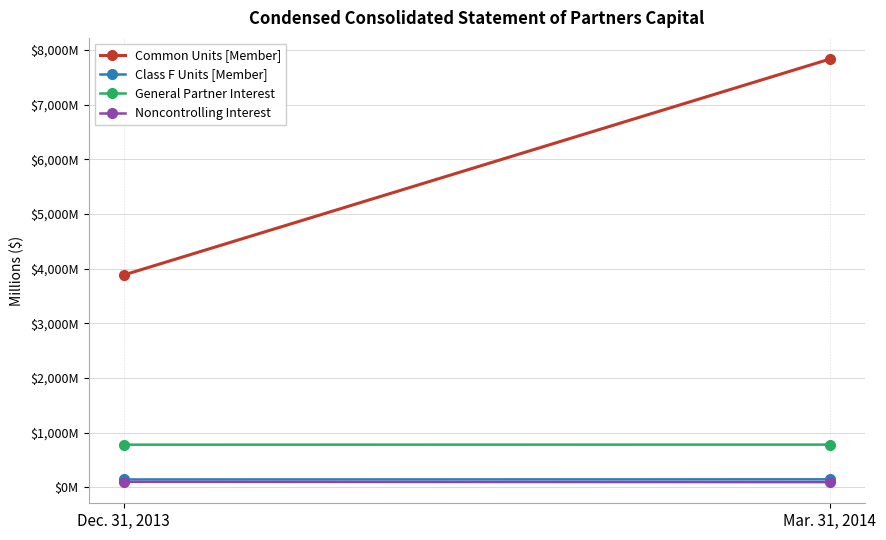

At how many categories does at least one series exceed 4256?

1